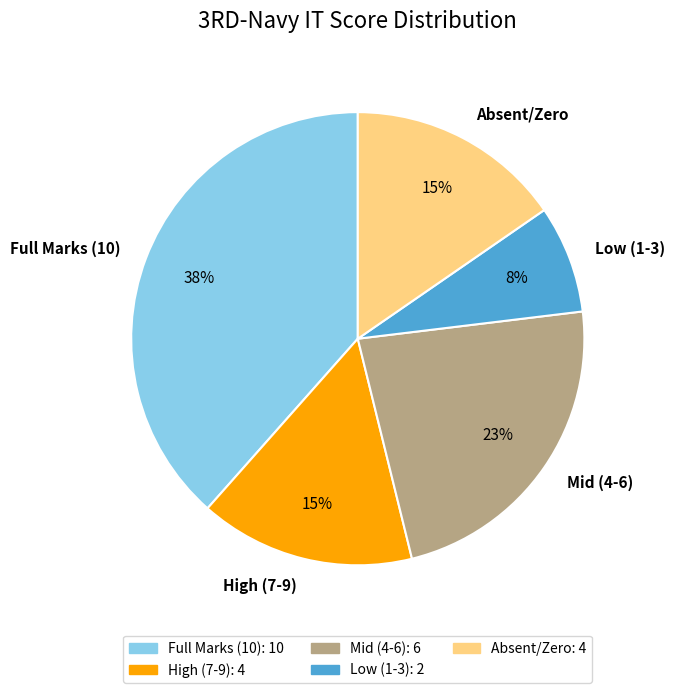

Does Full Marks (10) represent more than half of the total?

No